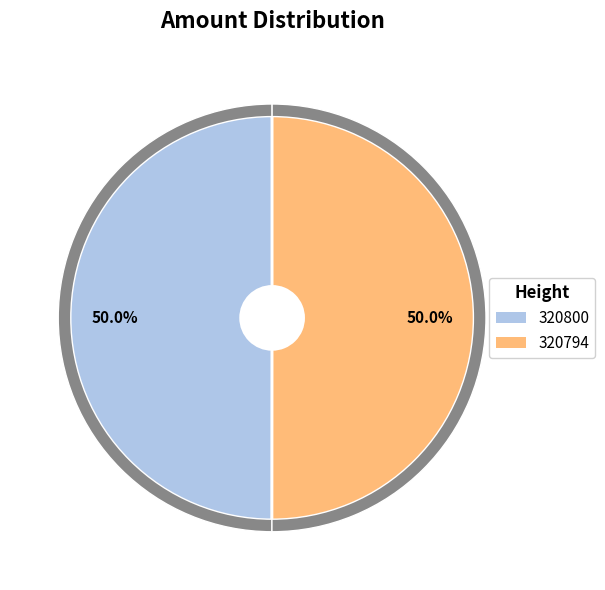

How many slices are in this pie chart?

2